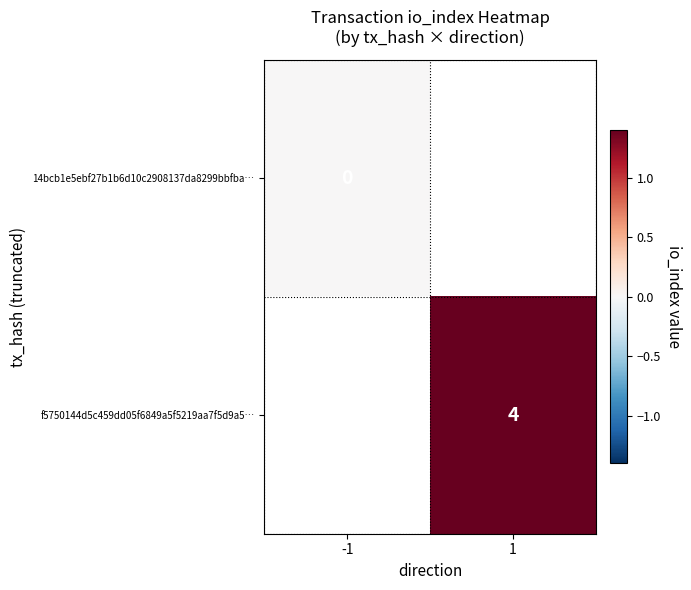

At how many categories does at least one series exceed 2?

1